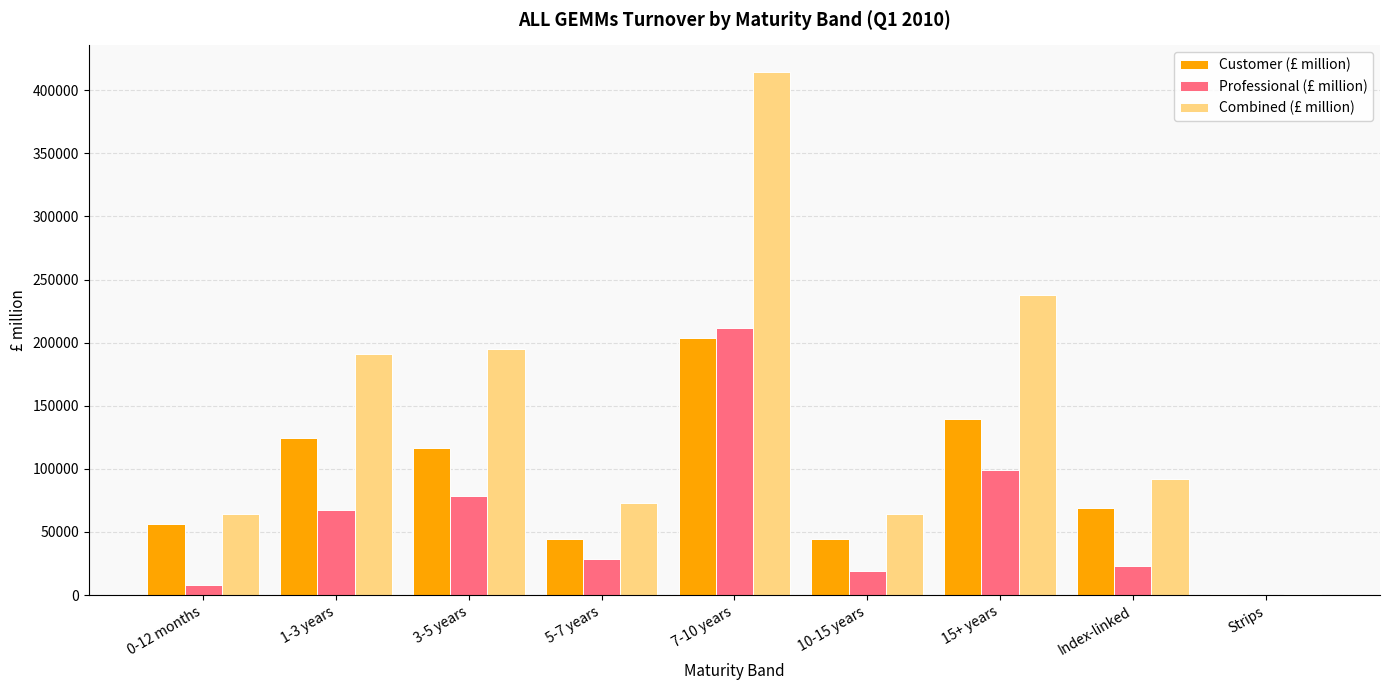

Which series changed the most between 10-15 years and 15+ years?

Combined (£ million)